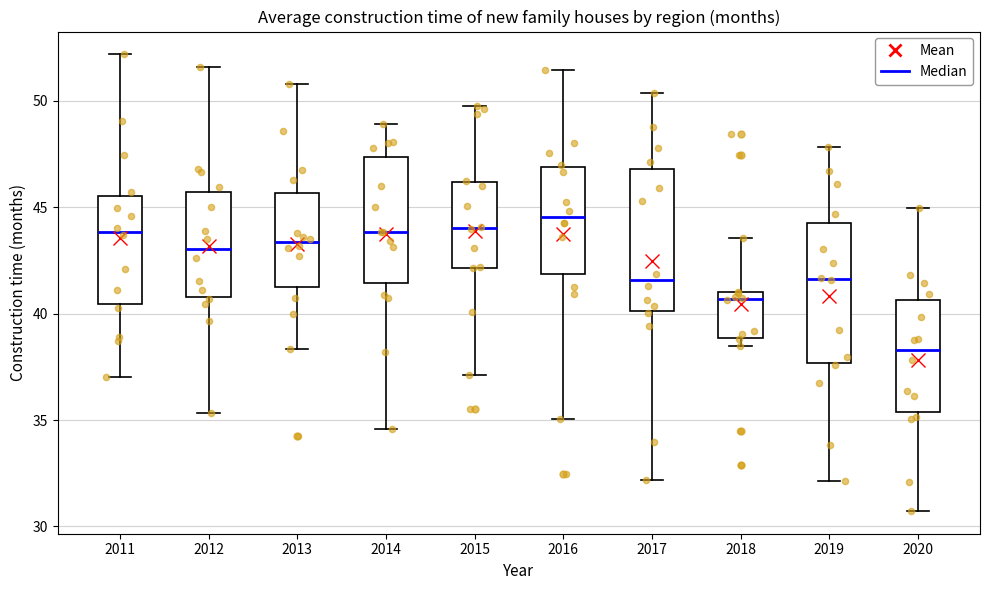

Reading left to right, transcribe this box plot: for each box, give where its median line is, the range the box spans, and where its two whiskers end, as read against the y-axis. The values are not printed on the chart, so give them approximately, as read against the axis.

2011: median 44.0, box 40.5 to 45.5, whiskers 37.0 to 52.0
2012: median 43.0, box 41.0 to 45.5, whiskers 35.5 to 51.5
2013: median 43.5, box 41.0 to 45.5, whiskers 38.5 to 51.0
2014: median 44.0, box 41.5 to 47.5, whiskers 34.5 to 49.0
2015: median 44.0, box 42.0 to 46.0, whiskers 37.0 to 49.5
2016: median 44.5, box 42.0 to 47.0, whiskers 35.0 to 51.5
2017: median 41.5, box 40.0 to 47.0, whiskers 32.0 to 50.5
2018: median 40.5, box 39.0 to 41.0, whiskers 38.5 to 43.5
2019: median 41.5, box 37.5 to 44.5, whiskers 32.0 to 48.0
2020: median 38.5, box 35.5 to 40.5, whiskers 30.5 to 45.0